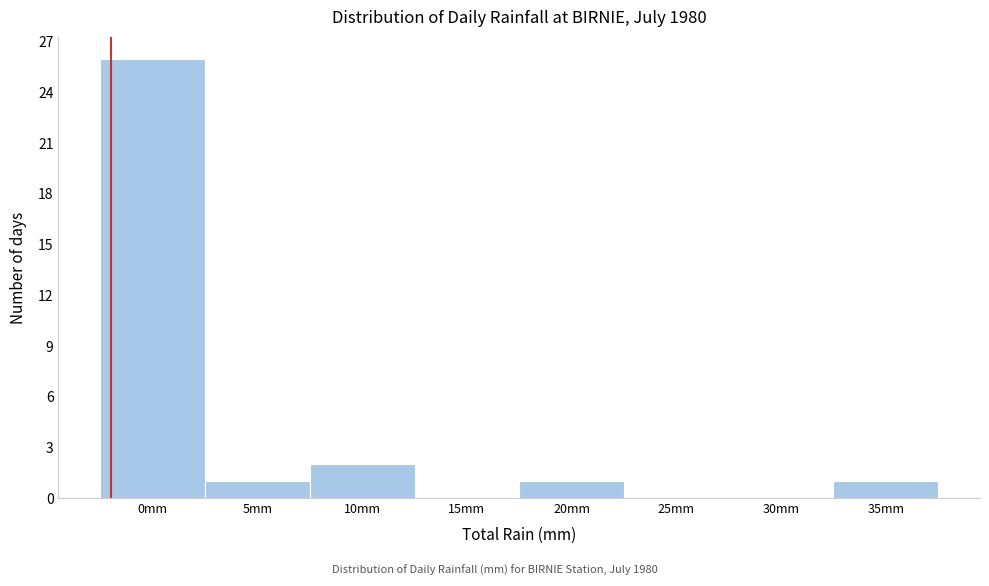

Reading left to right, extract all data points from this chart.

0mm=26	5mm=1	10mm=2	15mm=0	20mm=1	25mm=0	30mm=0	35mm=1